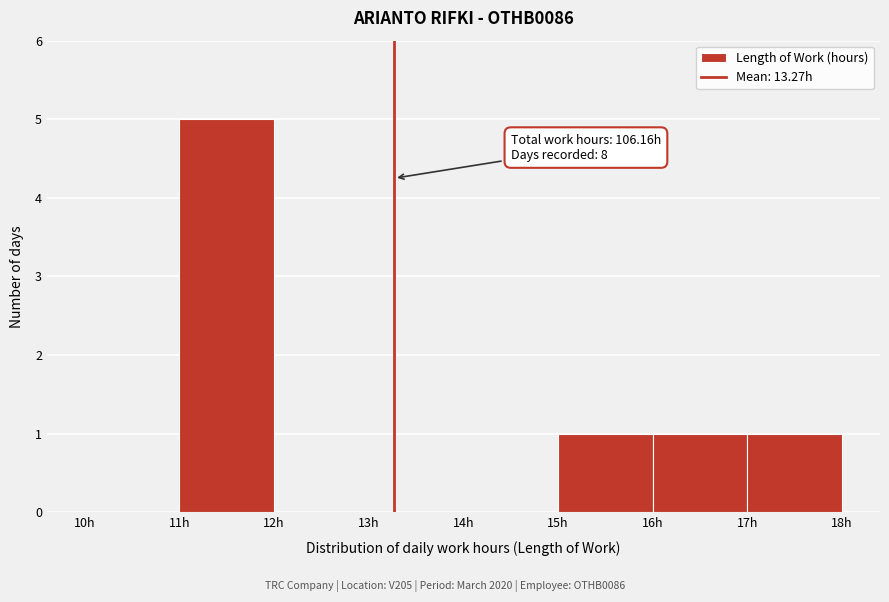

Over which range of the x-axis is the bar tallest?

11 to 12